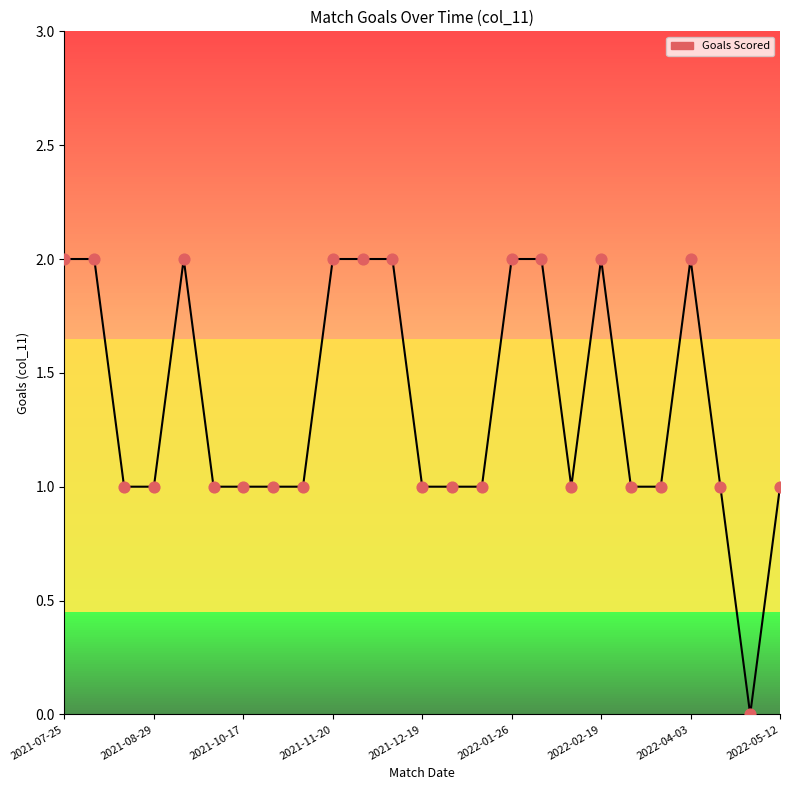

How many lines are shown in the chart?

1